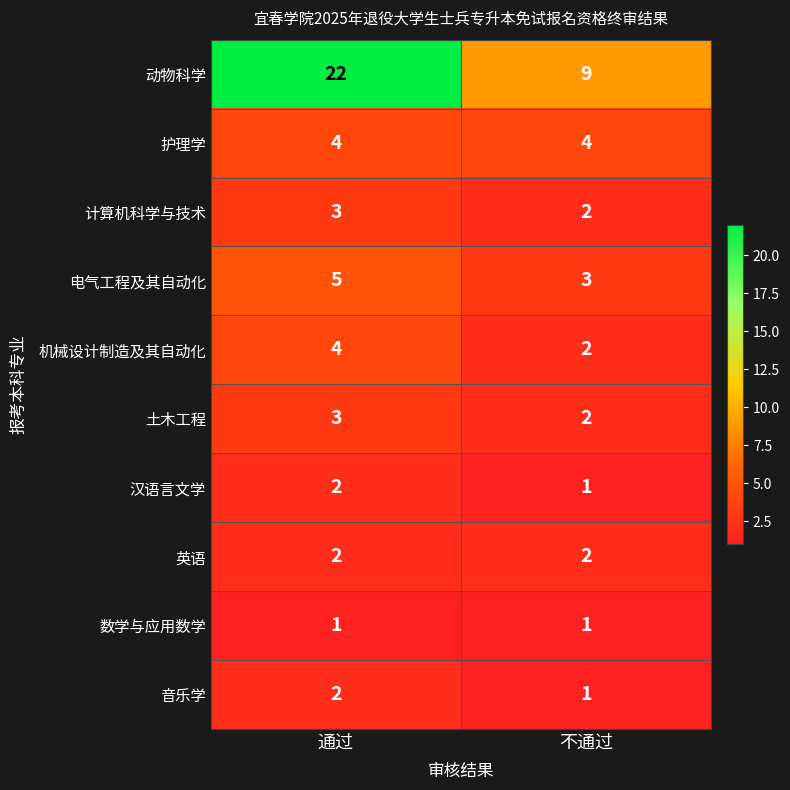

What is the total value across all series at 通过?

48